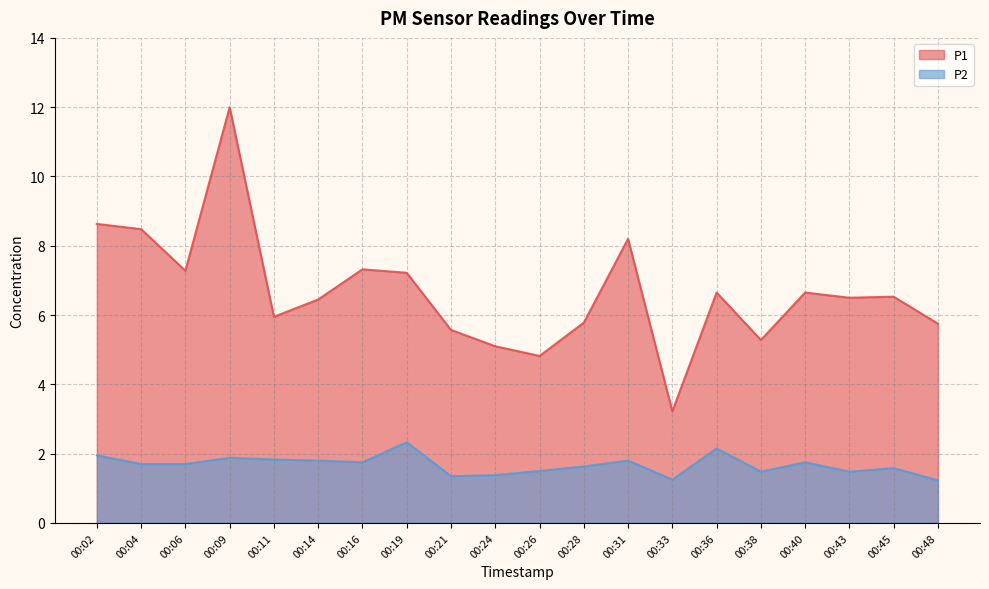

Rank the series by their average value, from highest to lowest.

P1, P2